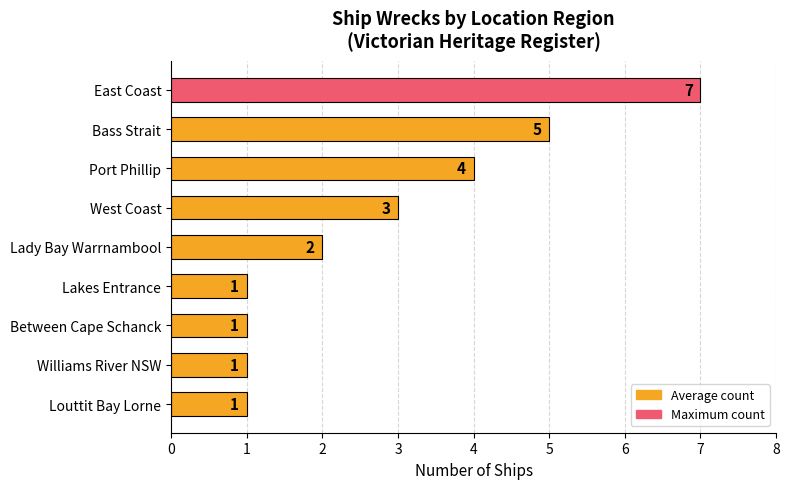

What is the label of the 7th bar from the top?

Between Cape Schanck